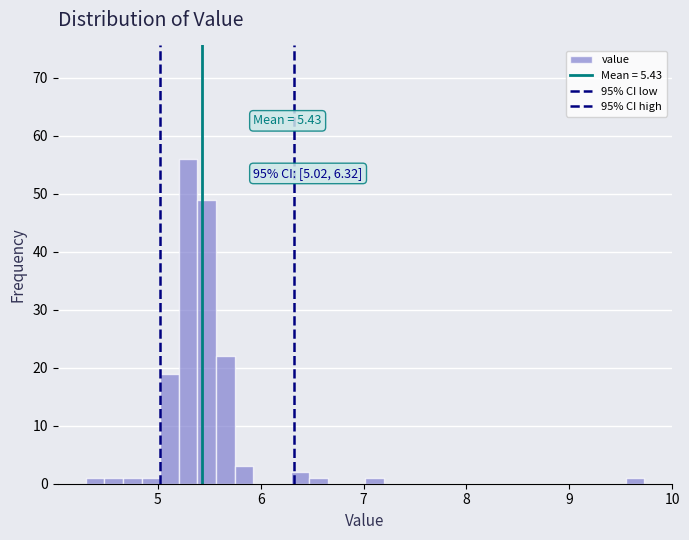

Around what value on the x-axis is the tallest bar? Give the approximate position of its centre, as read against the axis.

5.3